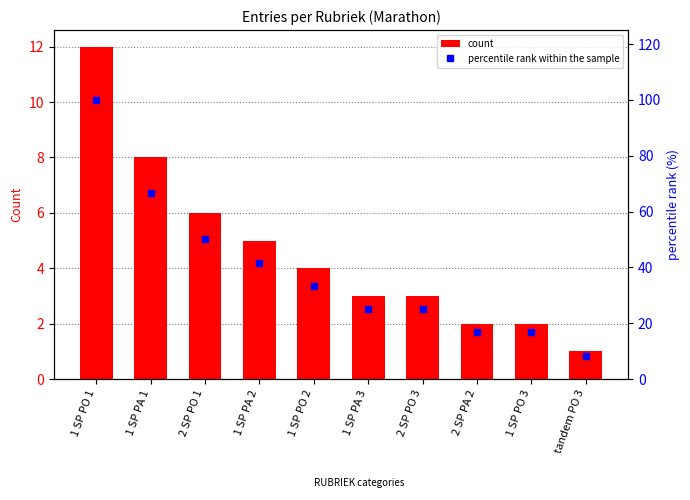

Reading right to left, what are all the values shown in this chart?

count: tandem PO 3=1.0	1 SP PO 3=2.0	2 SP PA 2=2.0	2 SP PO 3=3.0	1 SP PA 3=3.0	1 SP PO 2=4.0	1 SP PA 2=5.0	2 SP PO 1=6.0	1 SP PA 1=8.0	1 SP PO 1=12.0
percentile rank within the sample: tandem PO 3=8.3	1 SP PO 3=16.7	2 SP PA 2=16.7	2 SP PO 3=25.0	1 SP PA 3=25.0	1 SP PO 2=33.3	1 SP PA 2=41.7	2 SP PO 1=50.0	1 SP PA 1=66.7	1 SP PO 1=100.0